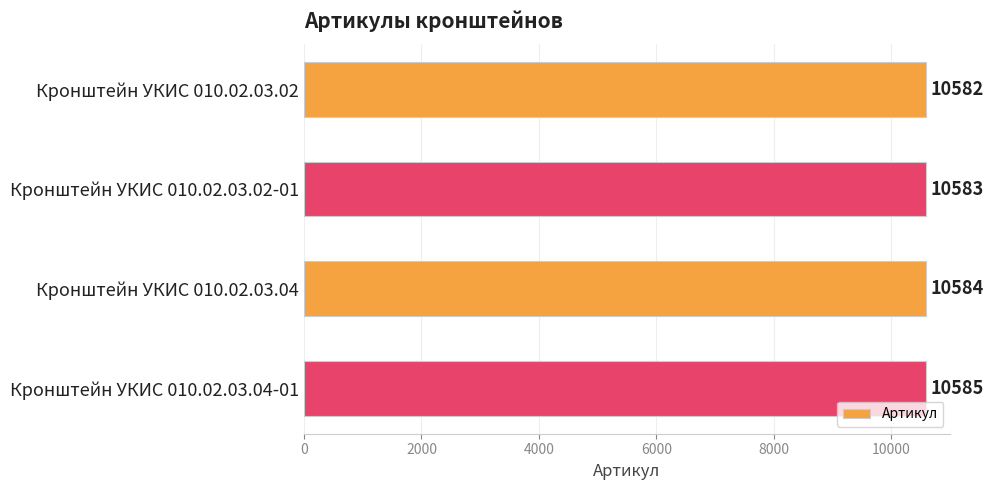

Rank the categories by value from highest to lowest.

Кронштейн УКИС 010.02.03.04-01, Кронштейн УКИС 010.02.03.04, Кронштейн УКИС 010.02.03.02-01, Кронштейн УКИС 010.02.03.02